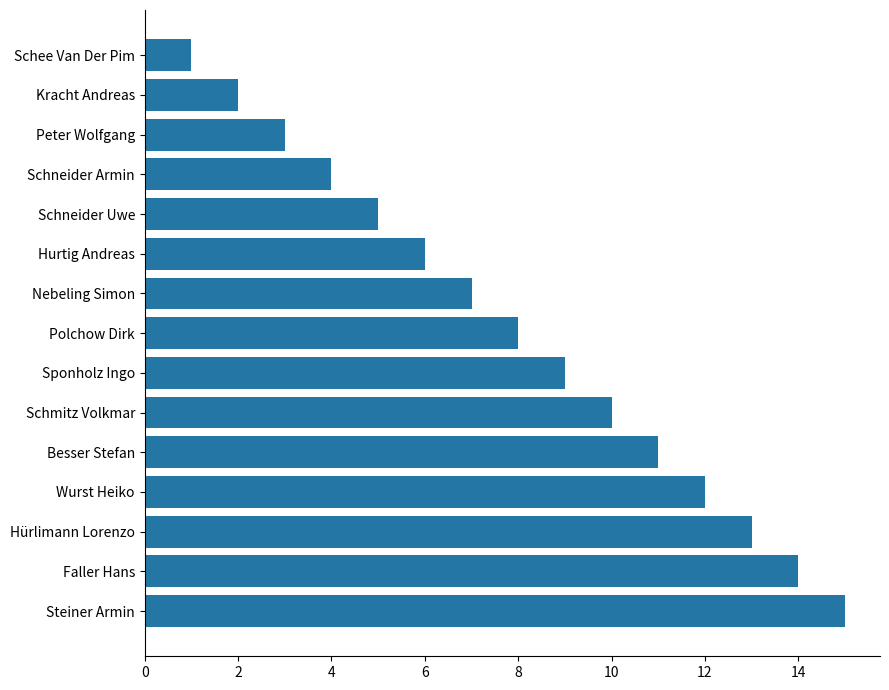

What is the sum of all values?

120